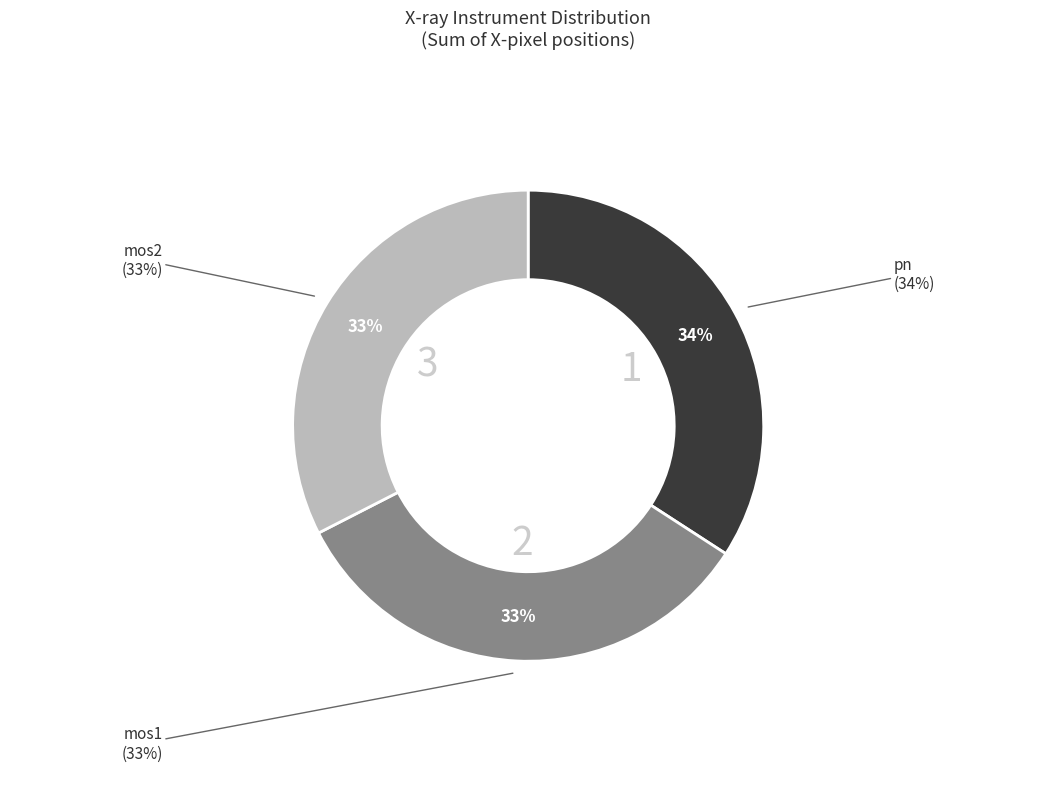

Does any single category account for the majority?

No